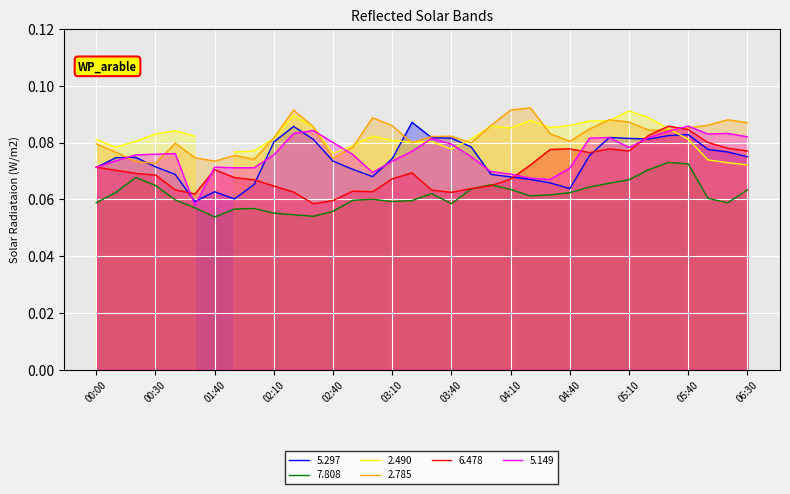

Is the value of 5.149 at 2017/03/15 01:40 greater than the value of 2.785 at 2017/03/15 03:00?

No